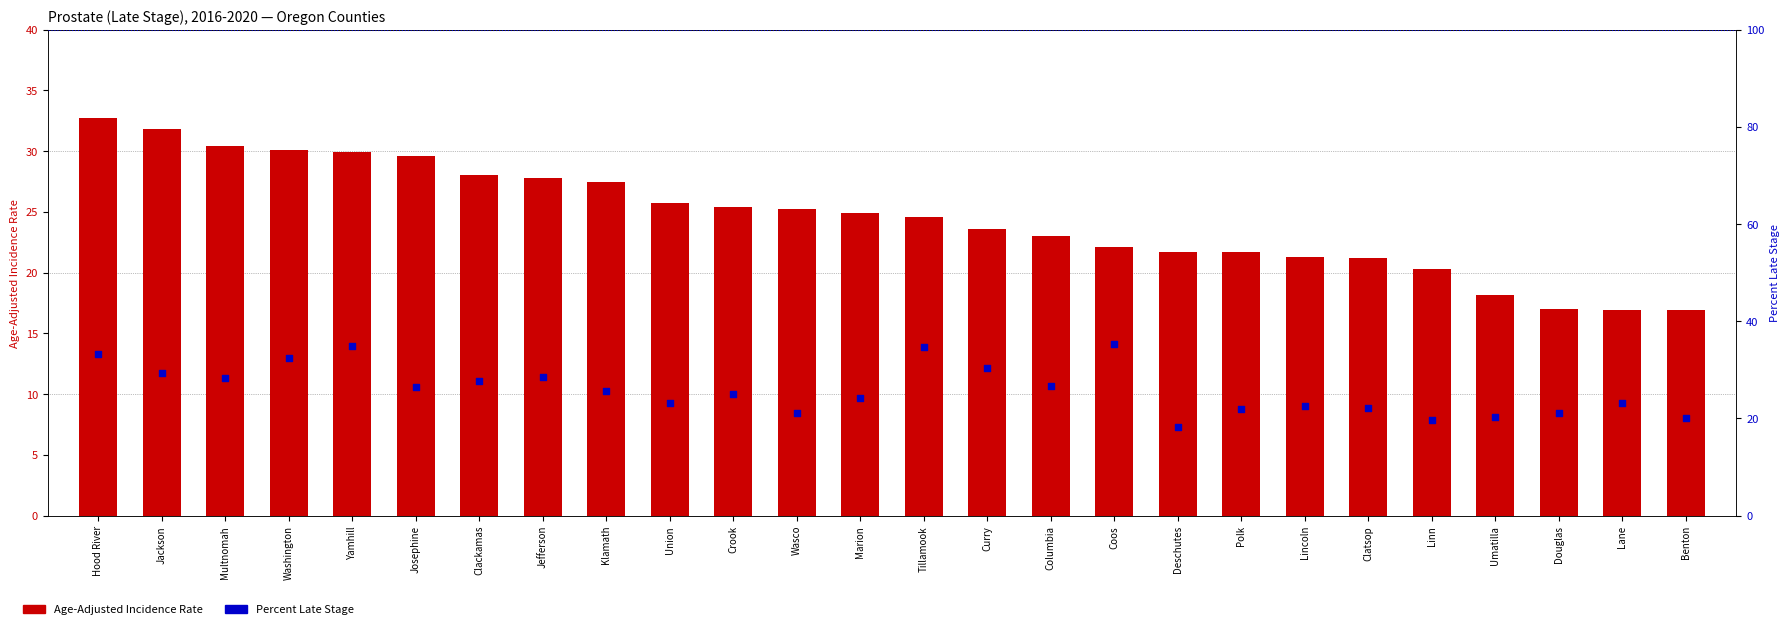

Which series contains the highest Y value?

Percent Late Stage